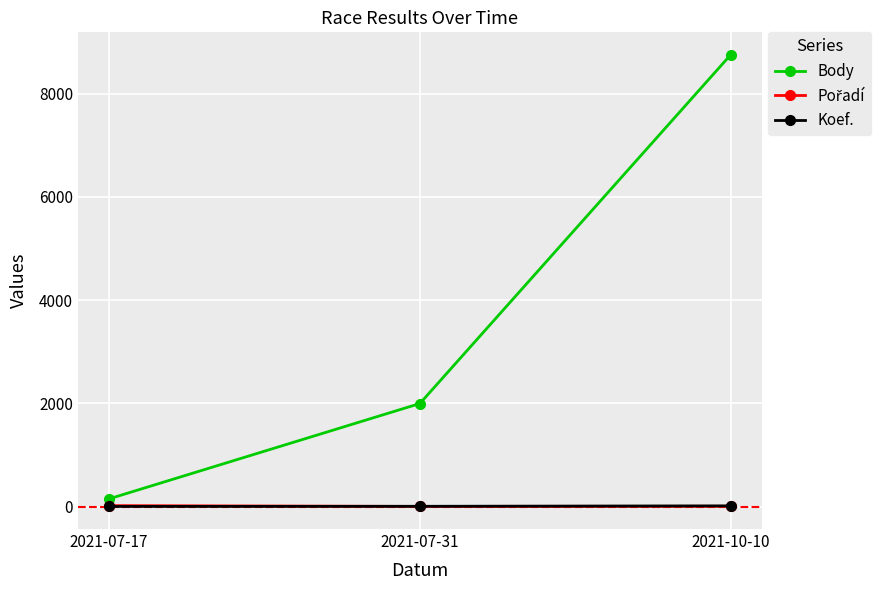

At which category is the sum across all series the highest?

2021-10-10